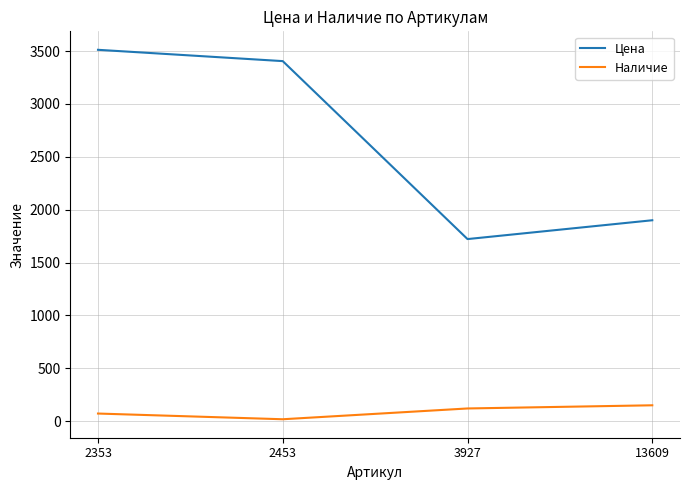

Which series has the widest spread of values?

Цена